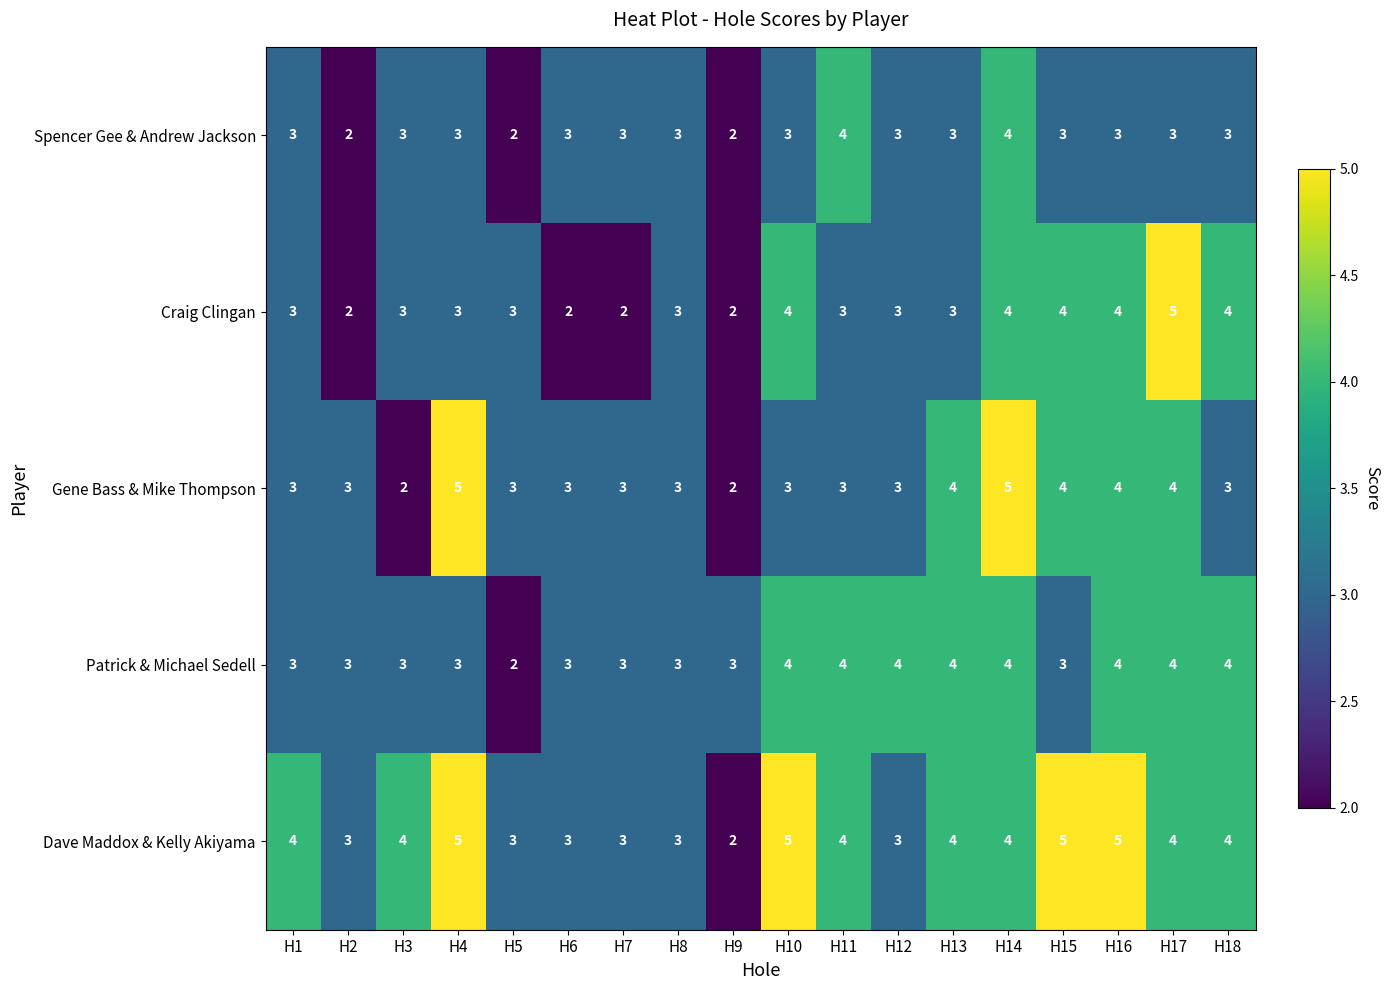

What is the average value of the Spencer Gee & Andrew Jackson series?

3